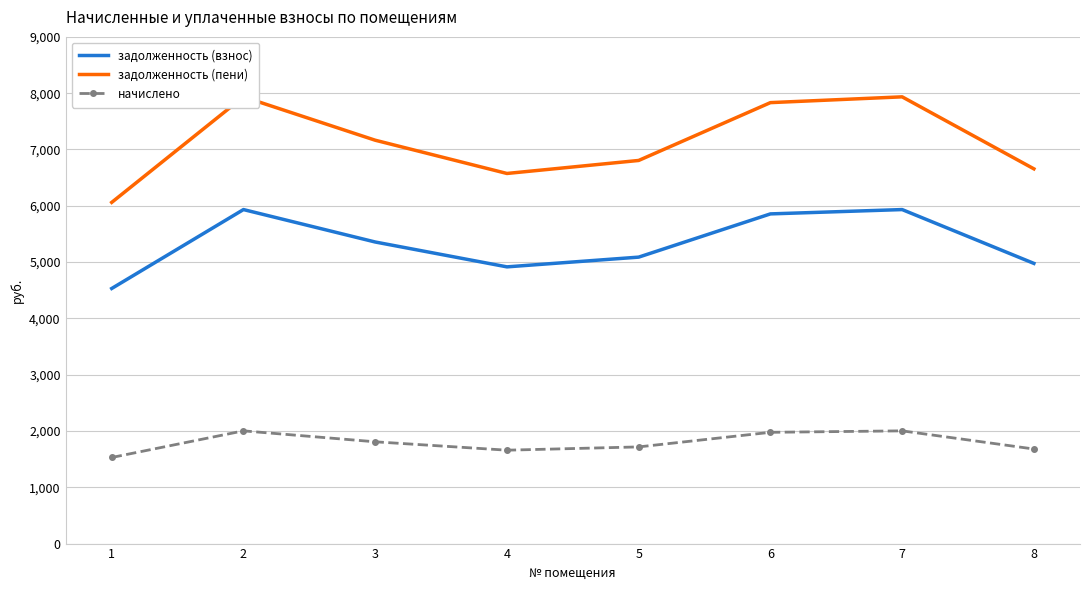

At which category is the sum across all series the highest?

2